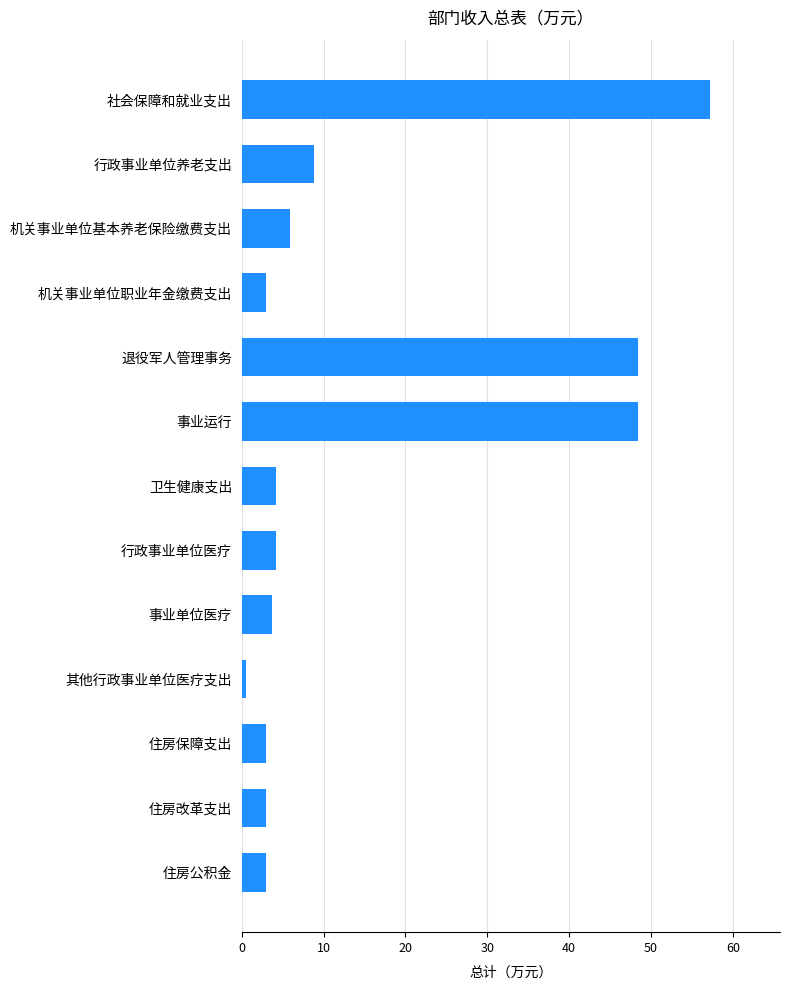

Count the number of categories in the chart.

13